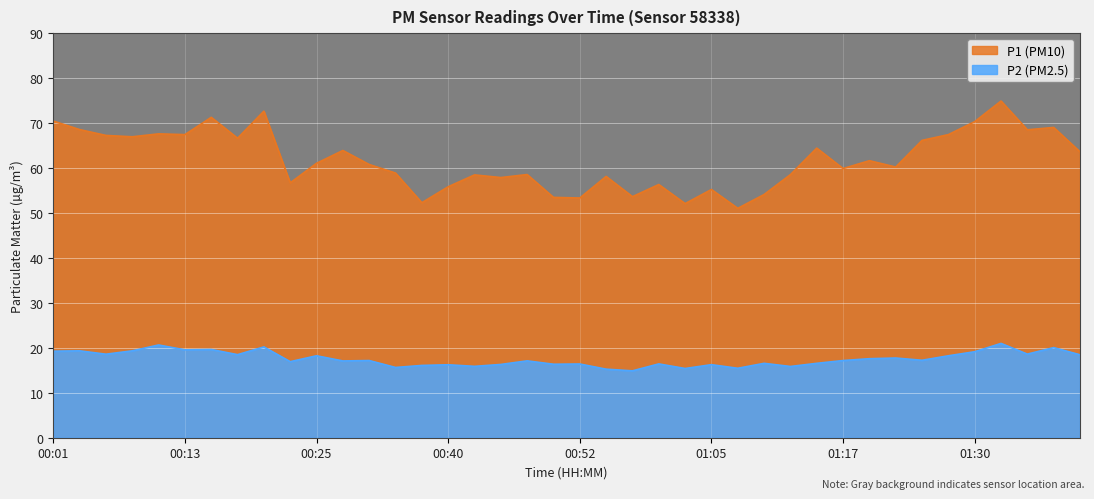

What is the value of the P2 point at the 1st from the left?

19.2